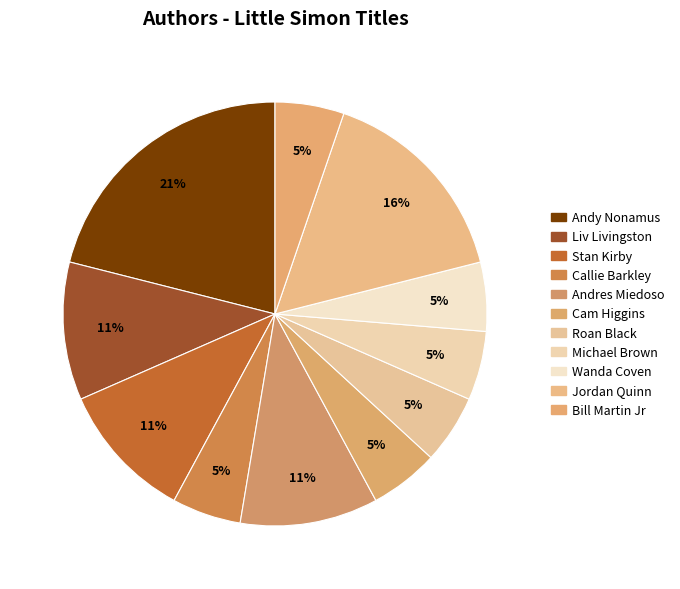

Count the number of slices in the pie.

11